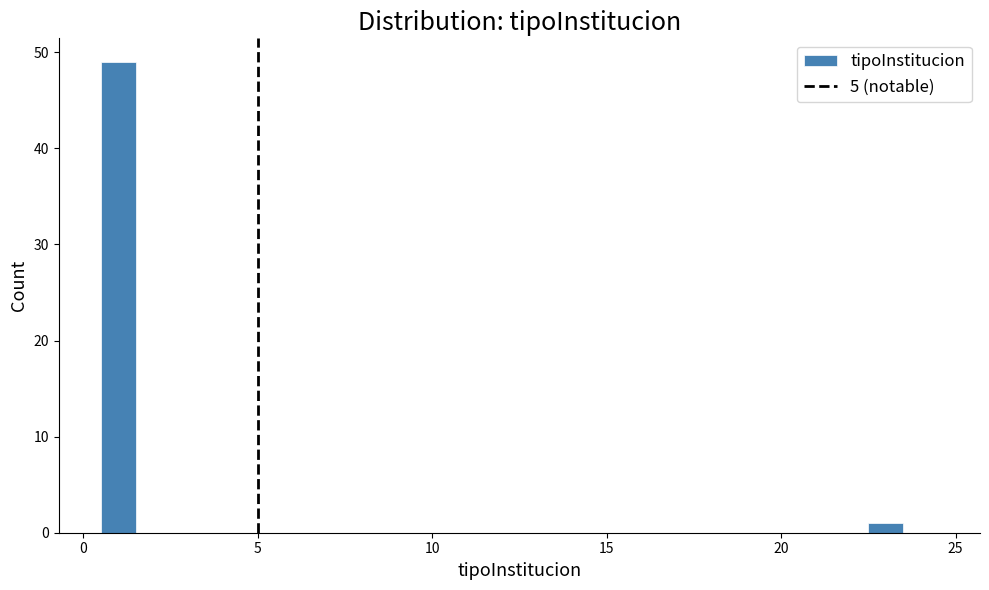

Read against the x-axis, roughly where is the centre of the tallest bar?

1.0